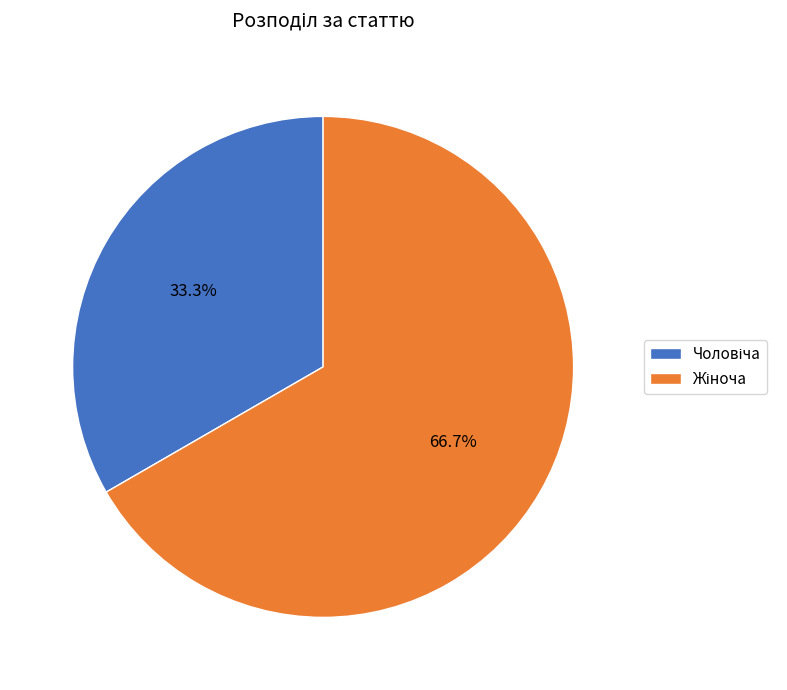

Is there any slice that represents more than half of the pie?

Yes